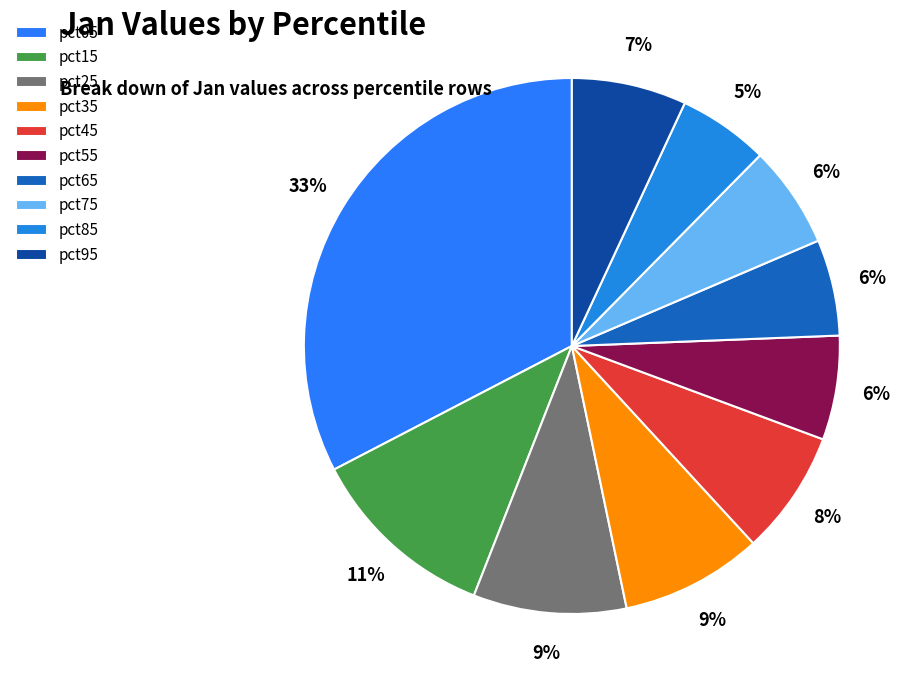

Count the number of slices in the pie.

10